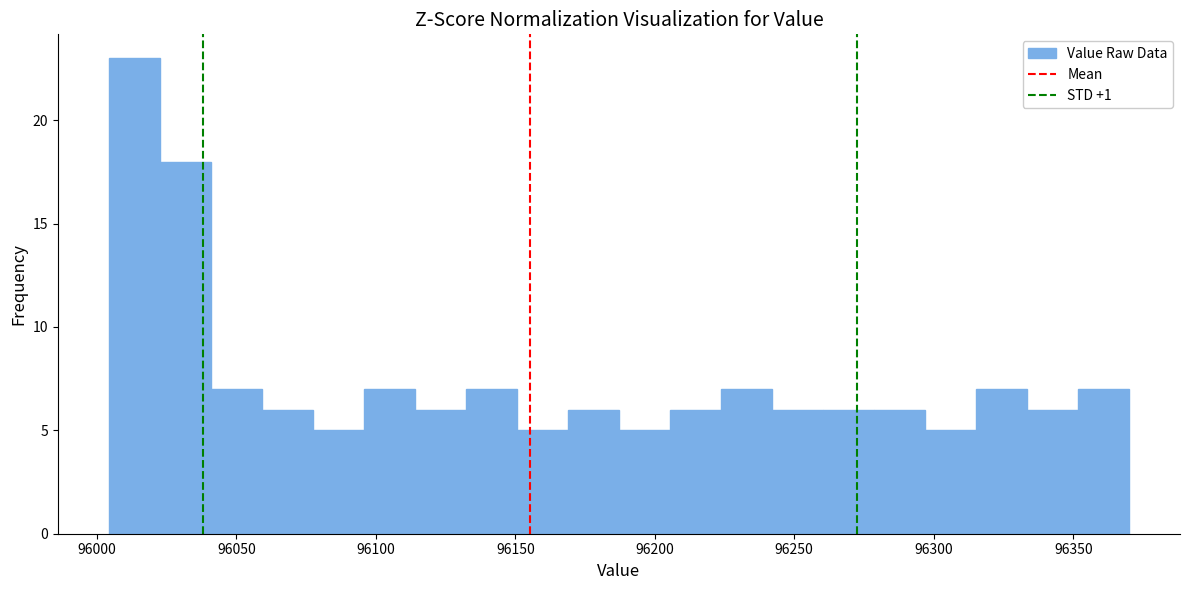

Read against the x-axis, roughly where is the centre of the tallest bar?

96015